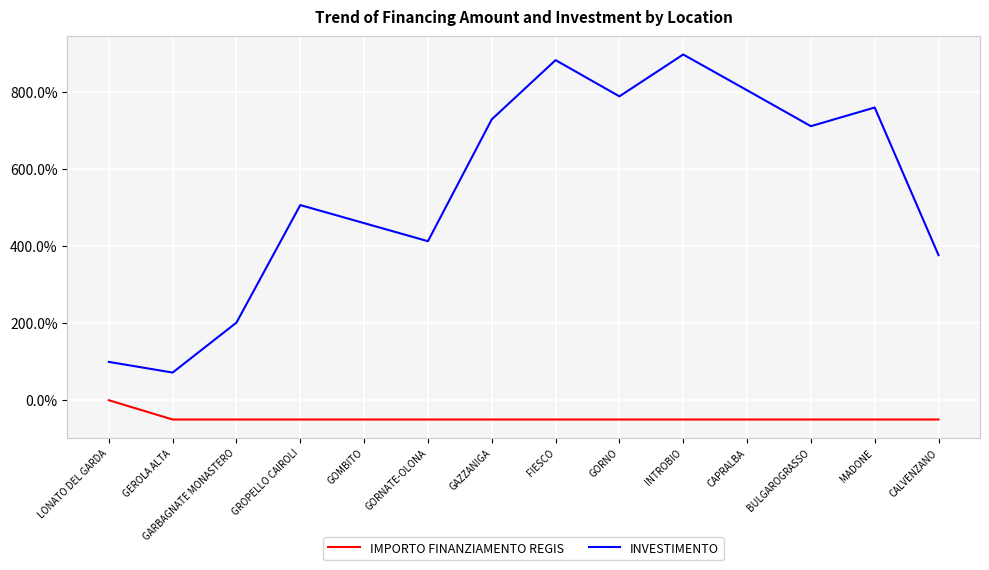

Rank the series by their average value, from lowest to highest.

IMPORTO FINANZIAMENTO REGIS, INVESTIMENTO